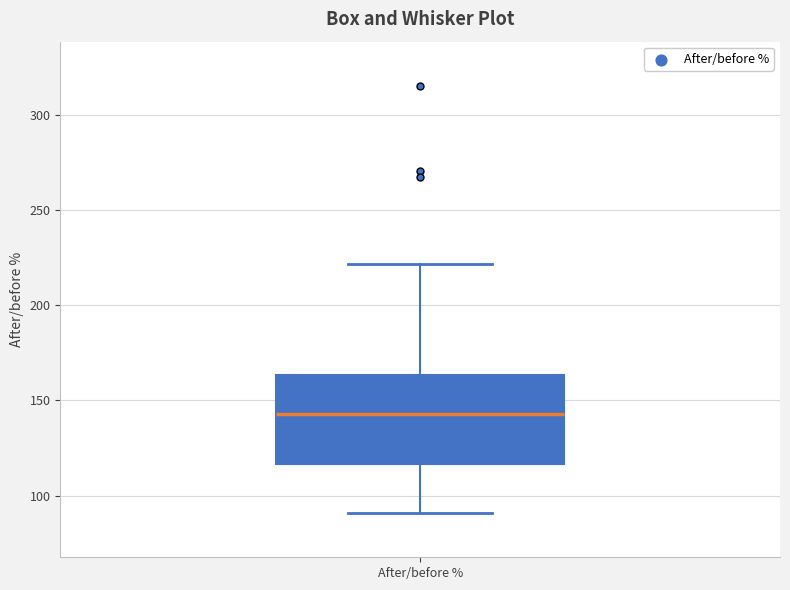

Read this box plot against the y-axis: the position of the median line, the range covered by the box, and the ends of both whiskers. The values are not printed on the chart, so give them approximately, as read against the axis.

median 145, box 115 to 165, whiskers 90 to 220